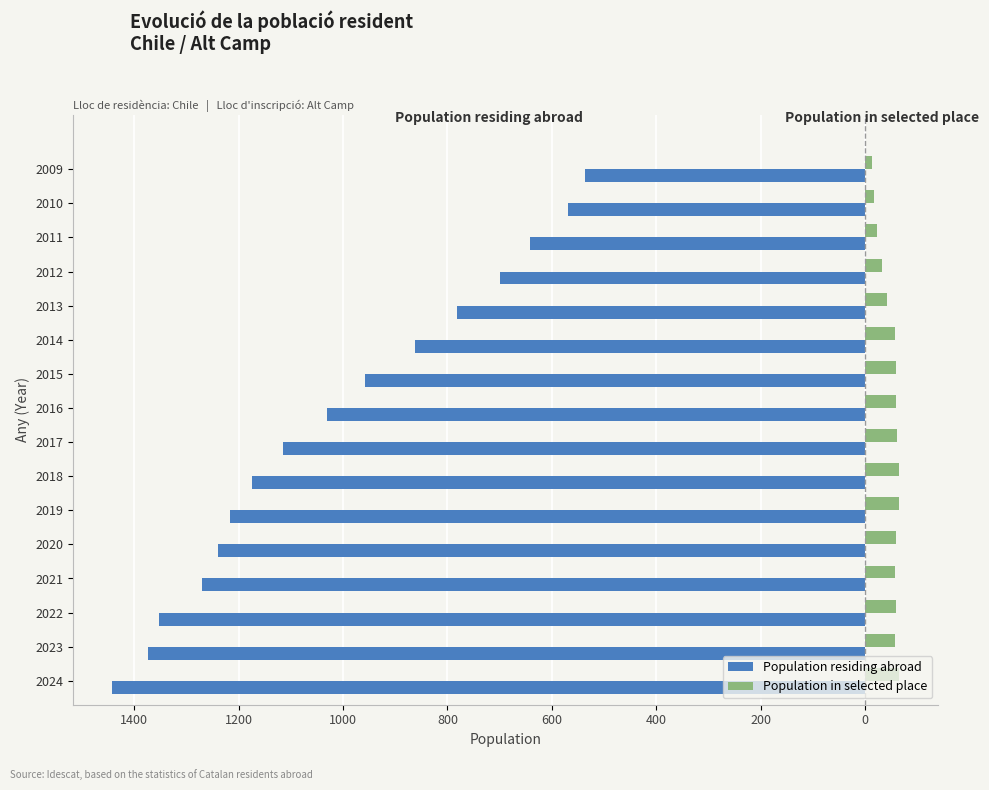

What are all the series names shown in the legend?

Population residing abroad, Population in selected place